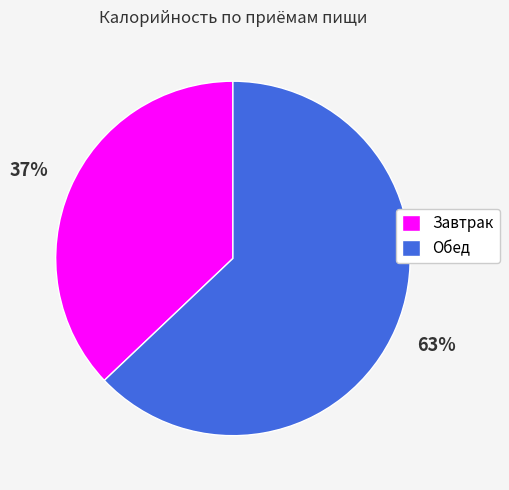

To the nearest percent, what is the difference between the Завтрак and Обед slice percentages?

26%